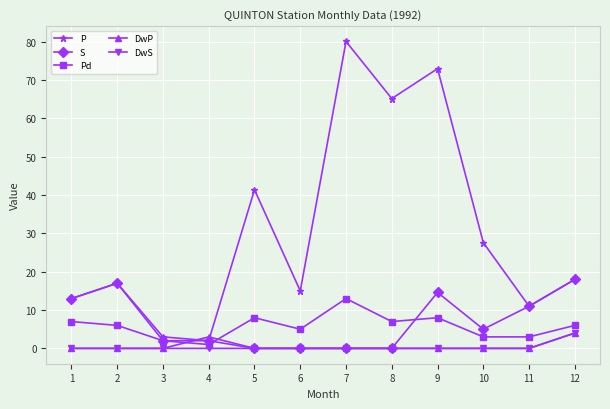

The DwP series shows 0.0 at 11. True or false?

True